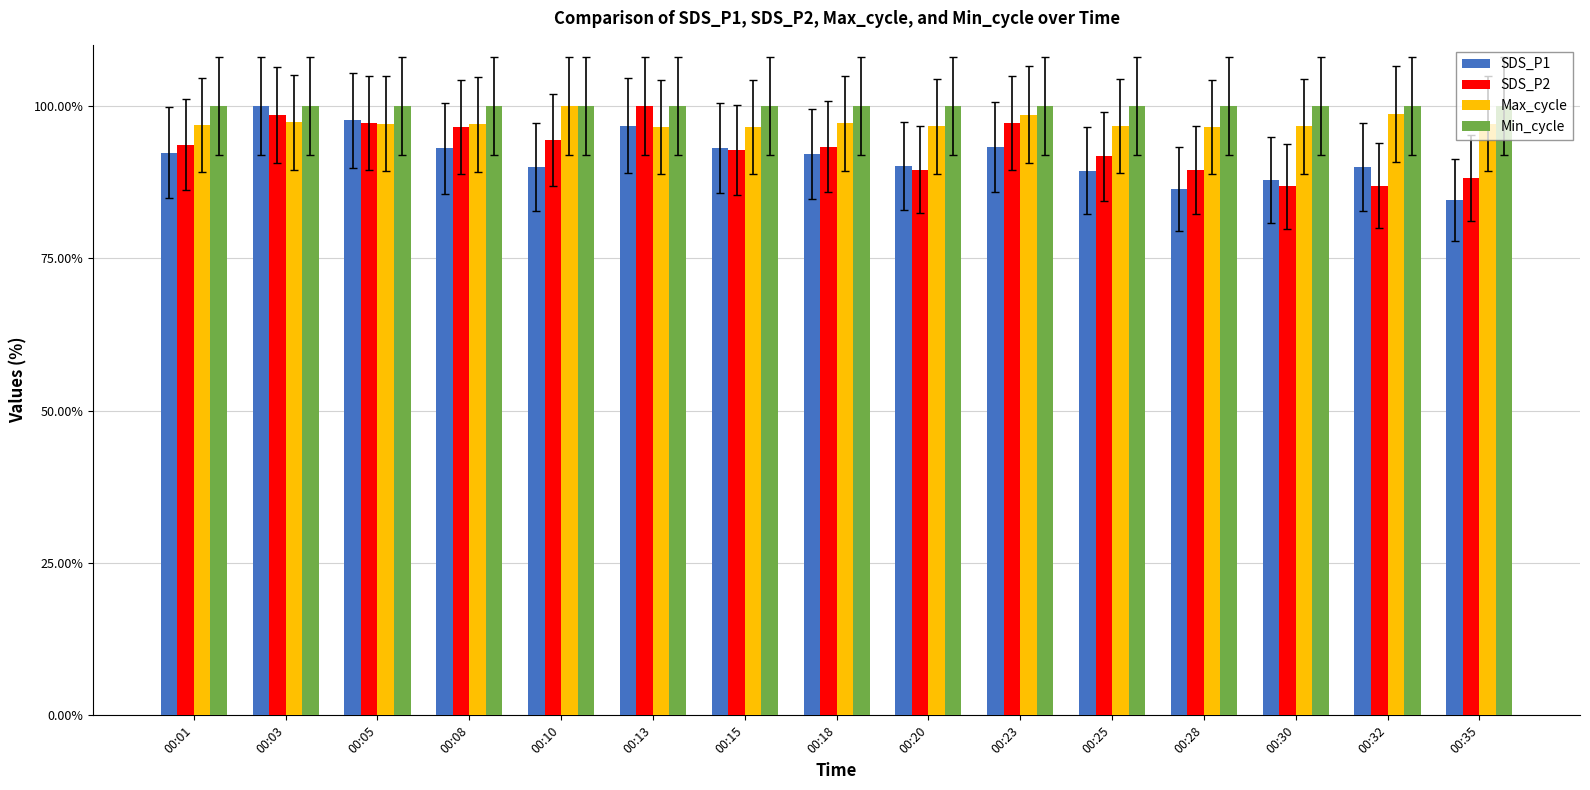

What are all the series names shown in the legend?

SDS_P1, SDS_P2, Max_cycle, Min_cycle